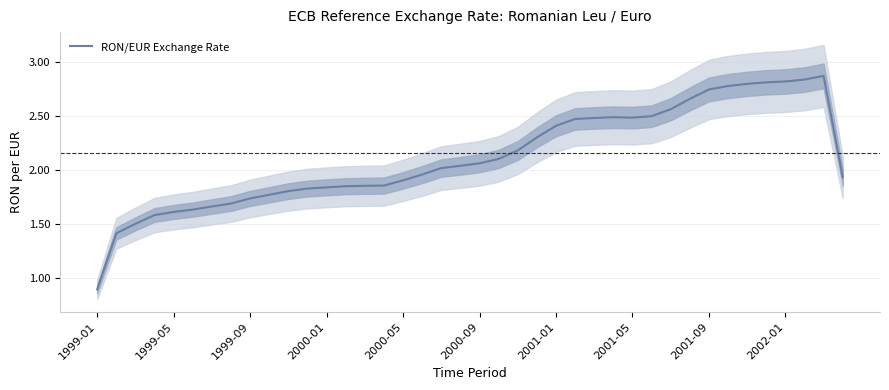

The value of RON/EUR Exchange Rate at 2002-01 is 2.8. True or false?

True